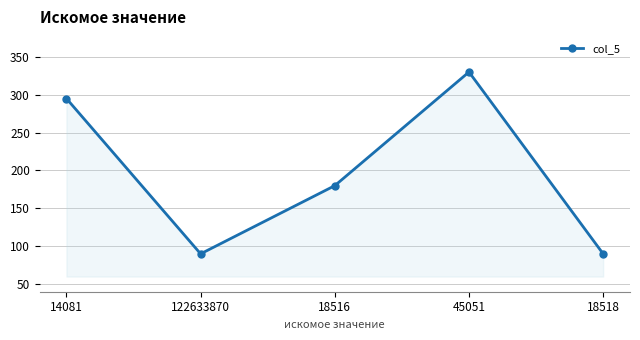

Where is the first local maximum?

45051